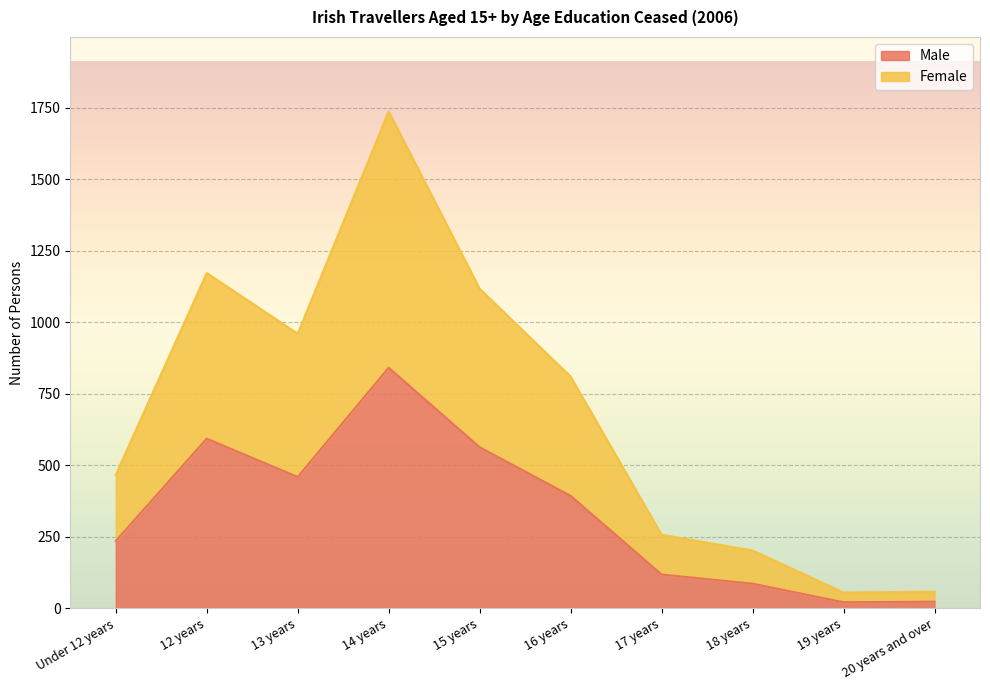

Which series has the largest total across all categories?

Female